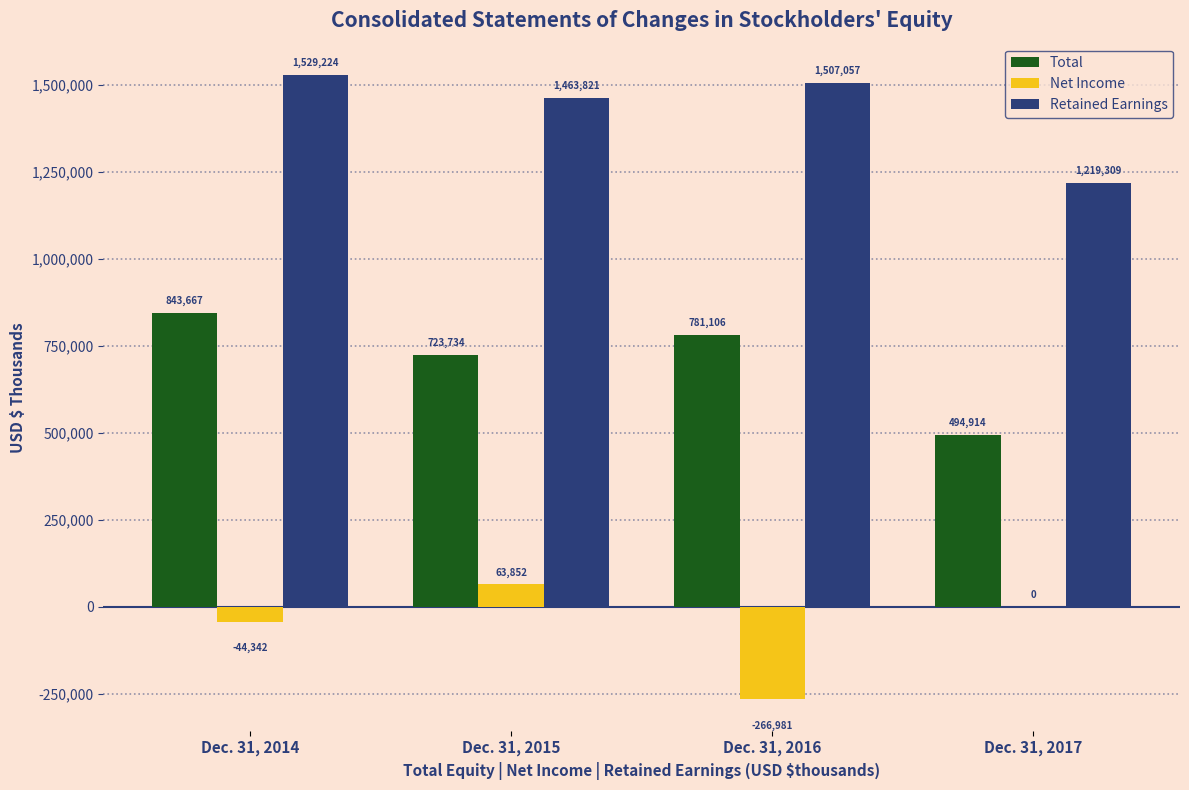

The value of Net Income at Dec. 31, 2015 is 63852. True or false?

True